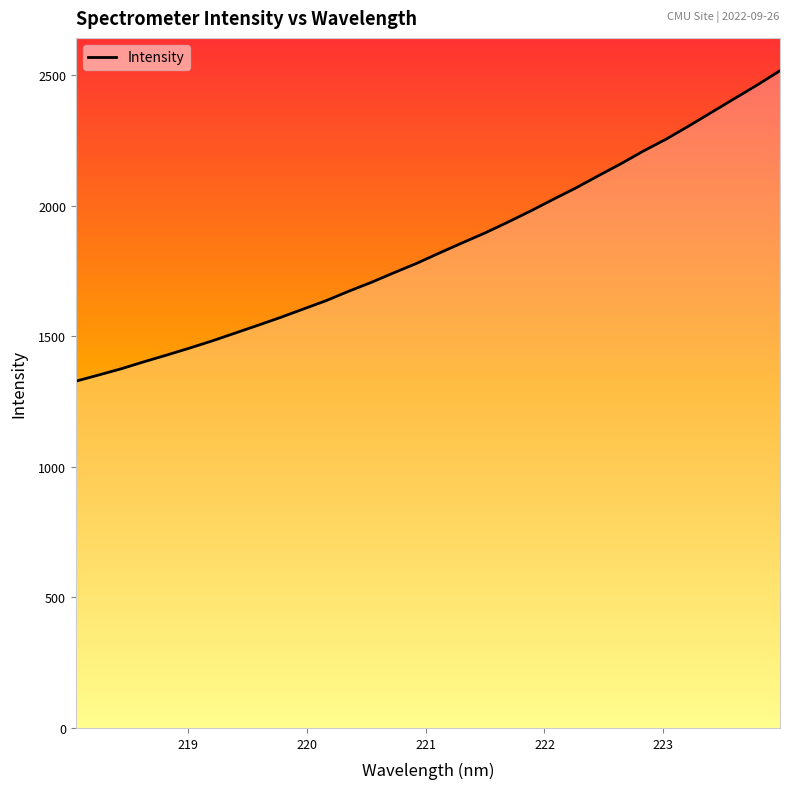

What is the smallest value displayed?

1328.7